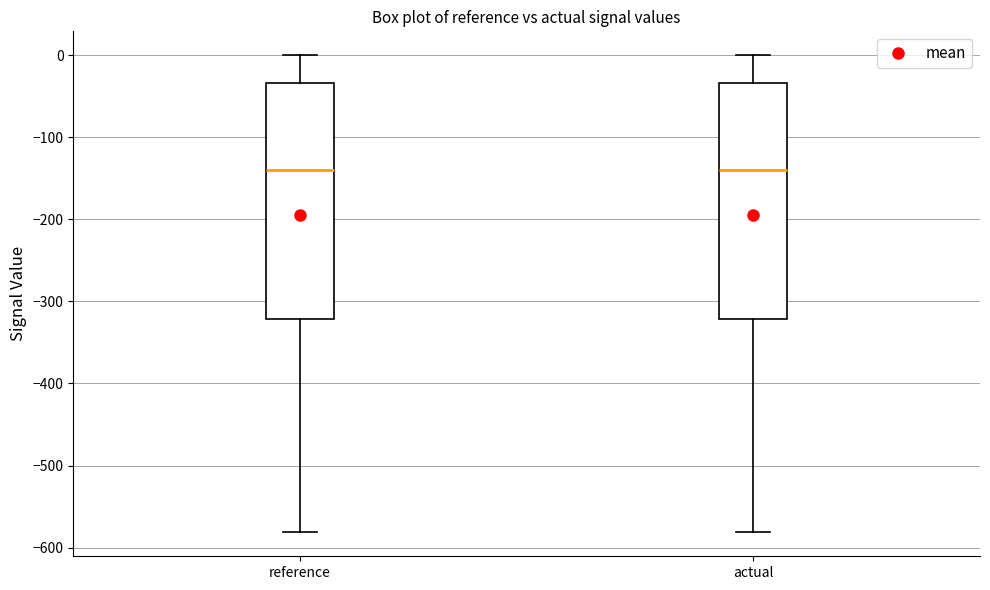

Reading left to right, read every box against the y-axis: the position of its median line, the range the box covers, and the ends of its whiskers. The values are not printed on the chart, so give them approximately, as read against the axis.

reference: median -140, box -320 to -30, whiskers -580 to 0
actual: median -140, box -320 to -30, whiskers -580 to 0